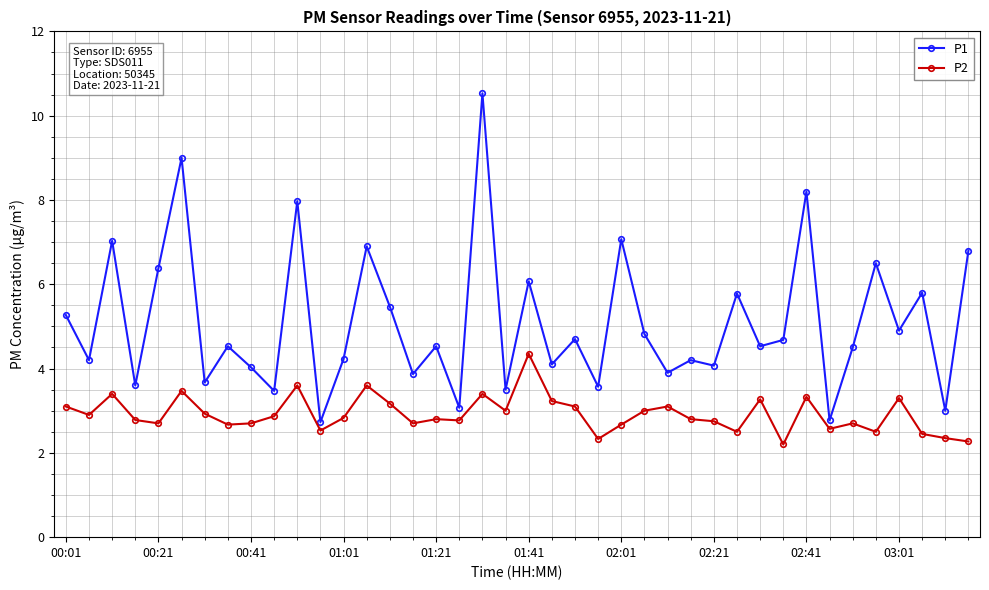

What is the minimum value for P1?

2.7